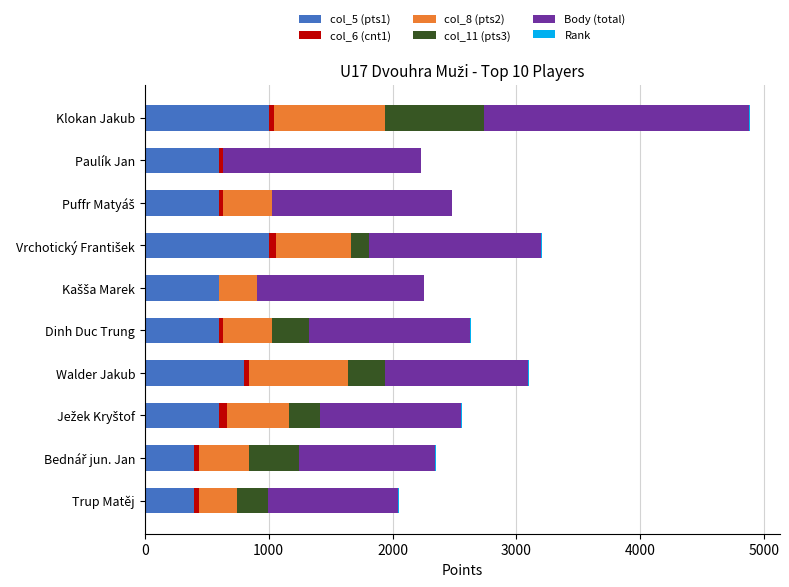

At which category is the sum across all series the highest?

Klokan Jakub